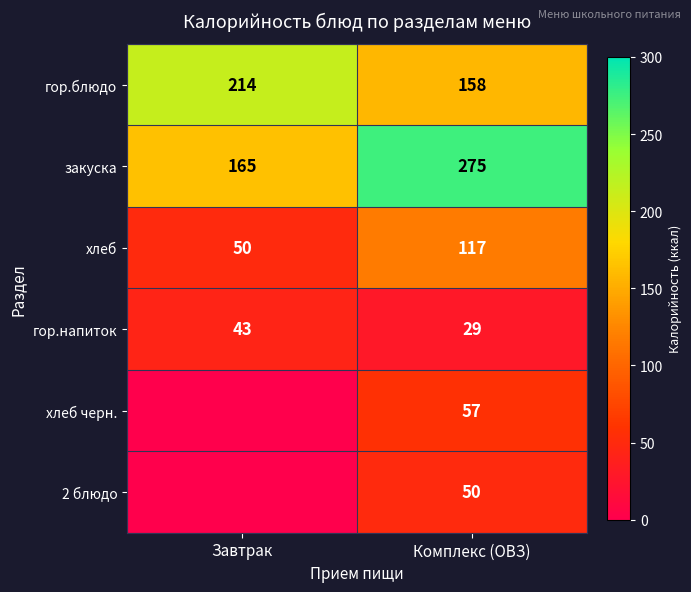

Is the value of гор.напиток at Комплекс (ОВЗ) greater than the value of хлеб черн. at Комплекс (ОВЗ)?

No